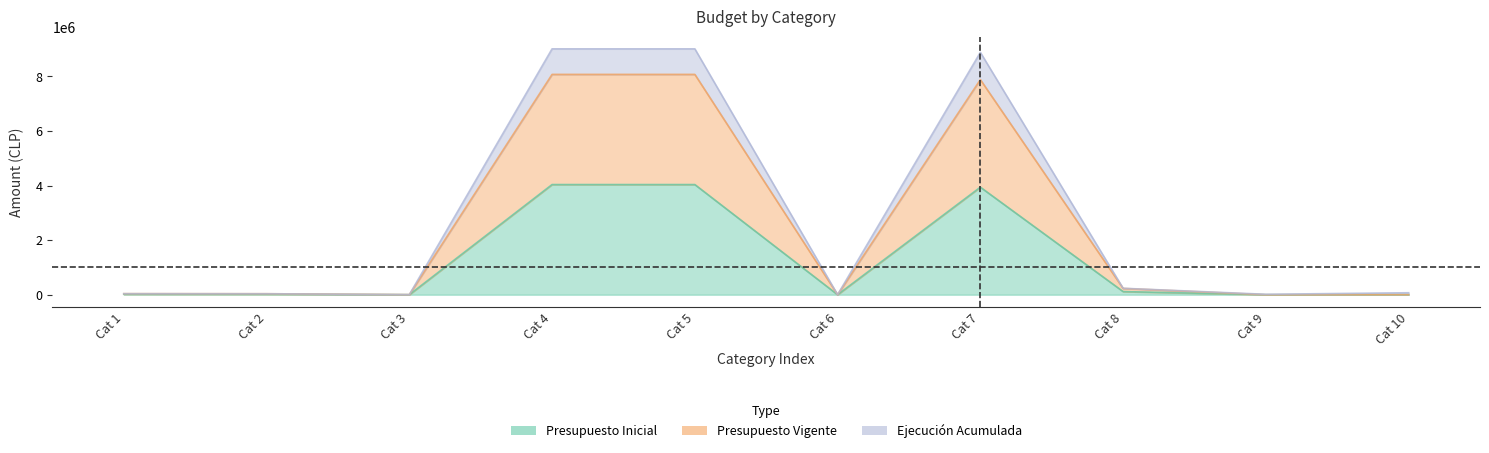

How many interior local peaks does the Presupuesto Inicial series have?

1